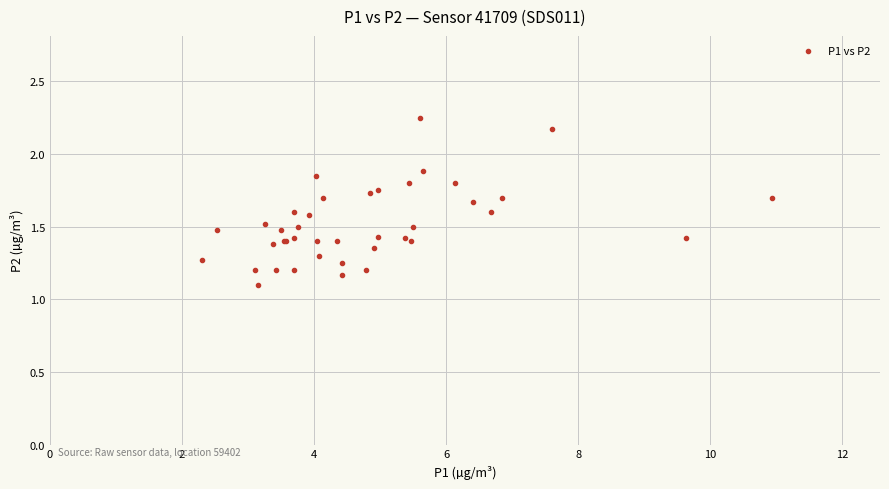

What Y value in the scatter plot is closest to 1?

1.1